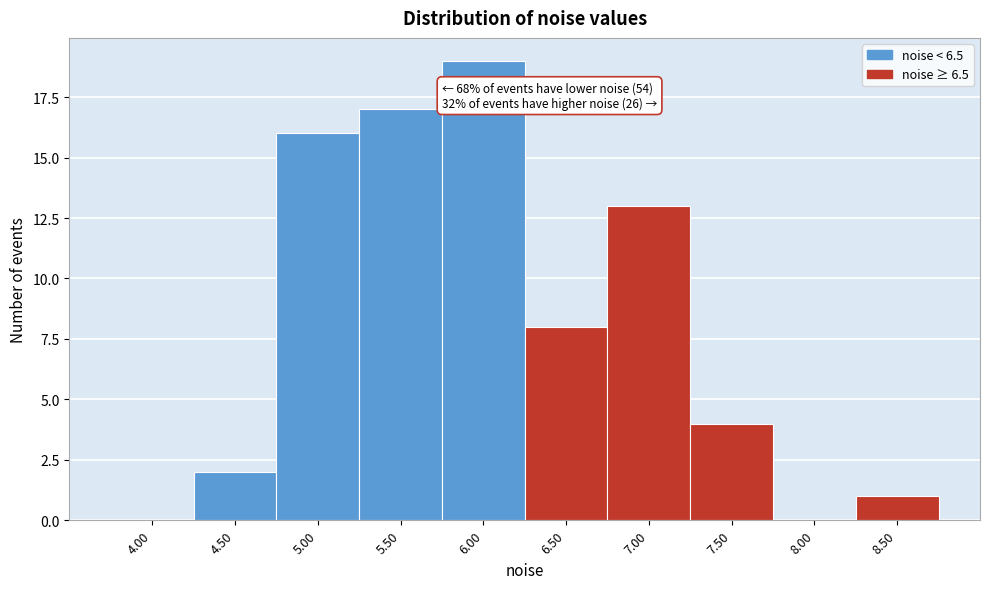

Reading right to left, transcribe all the data shown in this chart.

8.50=1	8.00=0	7.50=4	7.00=13	6.50=8	6.00=19	5.50=17	5.00=16	4.50=2	4.00=0